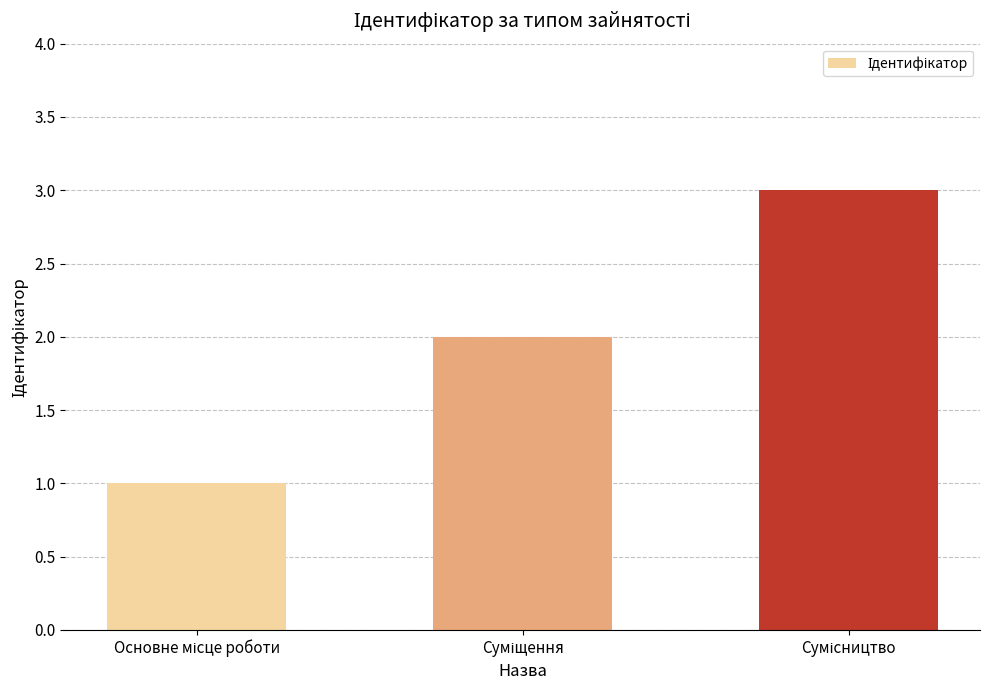

Reading left to right, transcribe all the data shown in this chart.

1	2	3